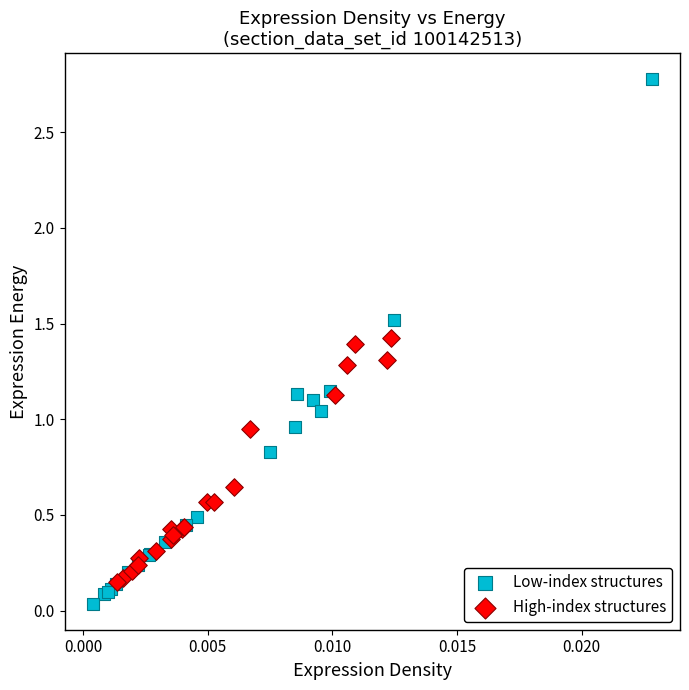

What are all the series names shown in the legend?

Low-index structures, High-index structures